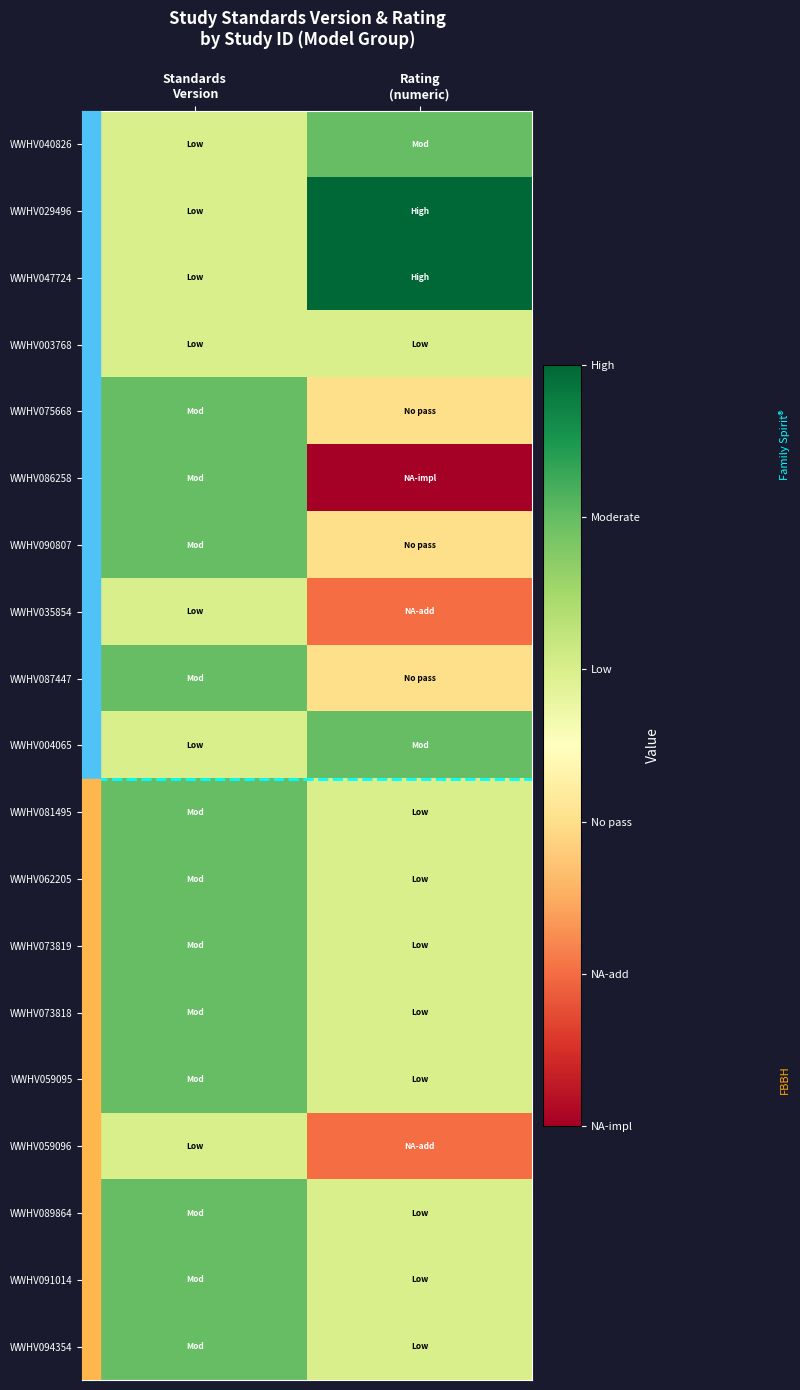

What is the total value across all series at Standards
Version?

31